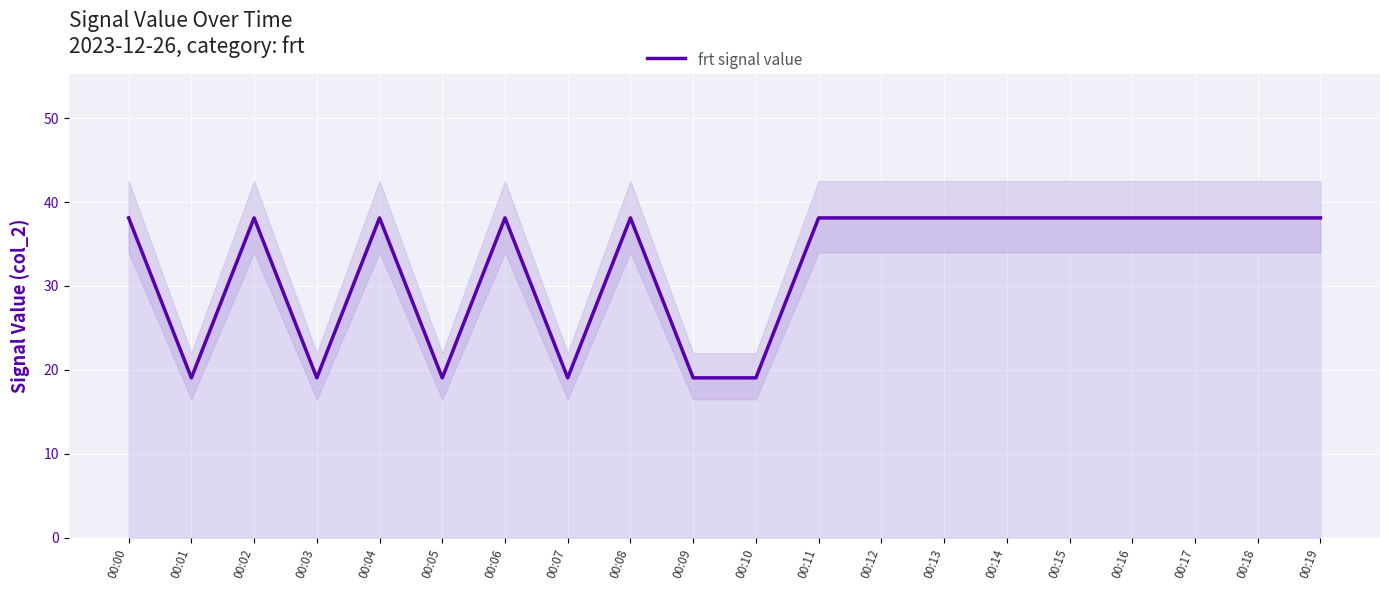

What is the approximate value at 00:08?

38.1